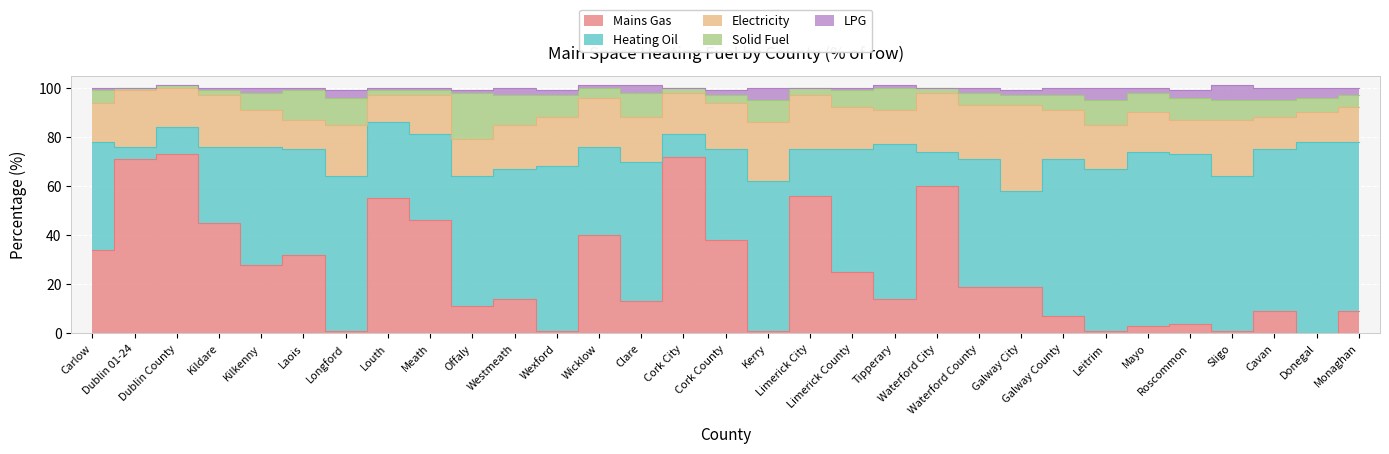

At how many categories does at least one series exceed 34?

31